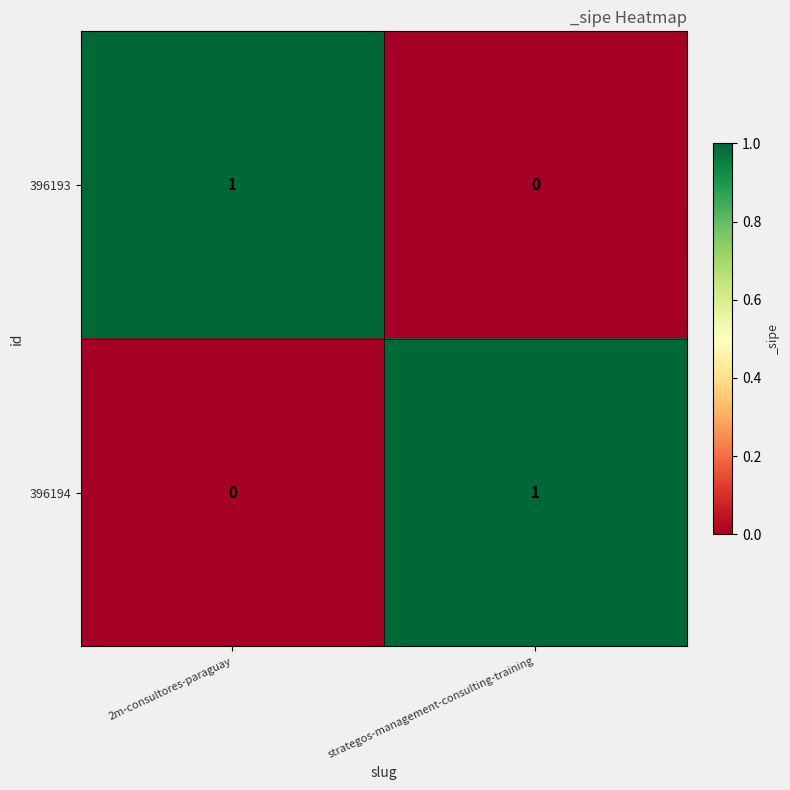

How many data points in 396193 are less than 1?

1